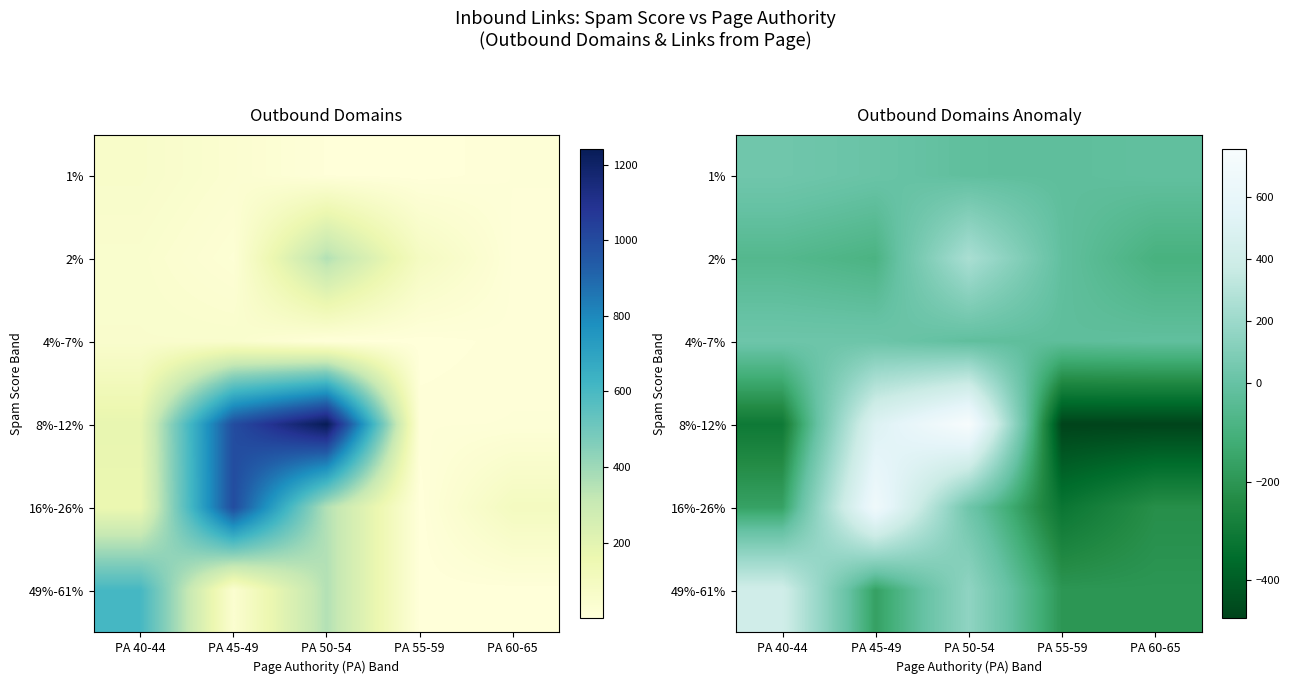

What is the difference between the maximum and minimum values in the 49%-61% series?

607.0